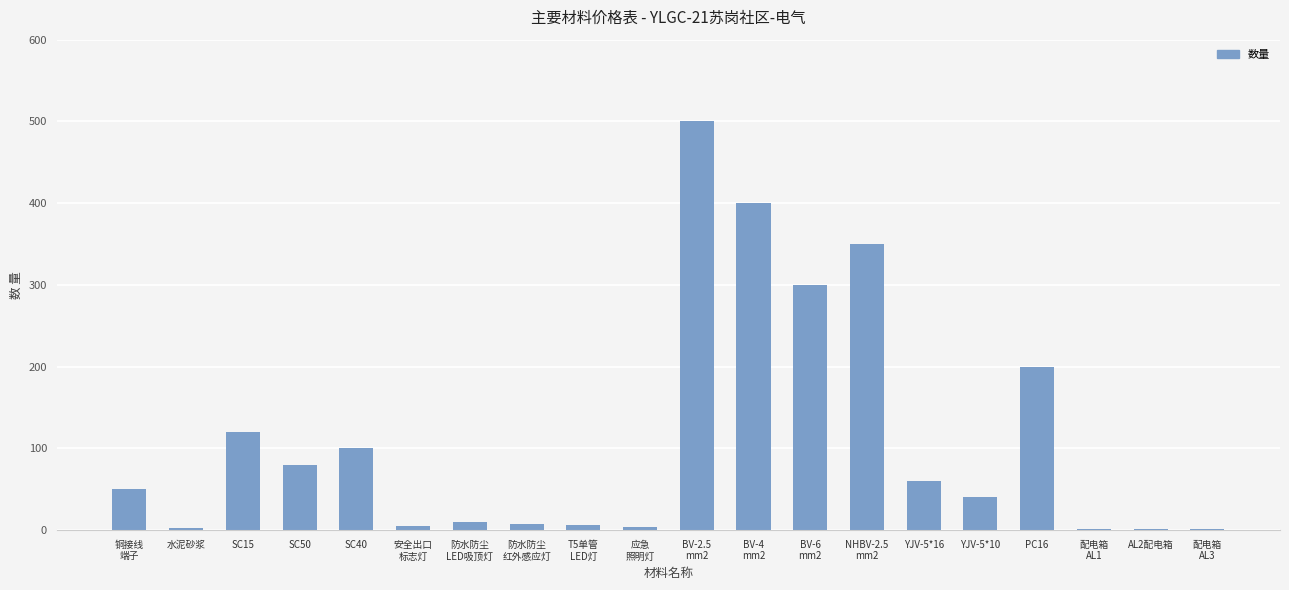

Count the number of categories in the chart.

20